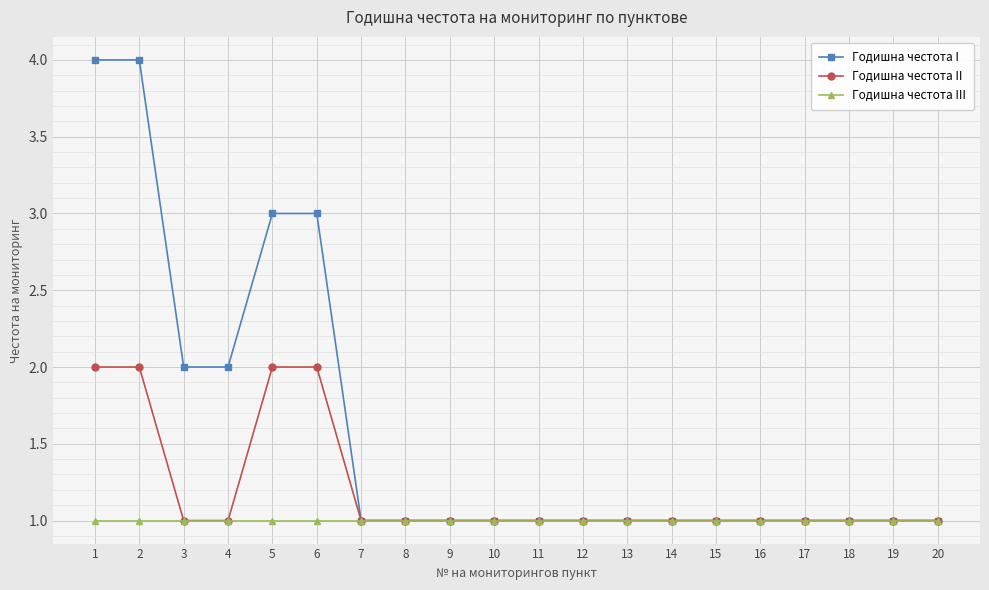

Reading left to right, list all the values displayed in this chart.

Годишна честота I: 1=4	2=4	3=2	4=2	5=3	6=3	7=1	8=1	9=1	10=1	11=1	12=1	13=1	14=1	15=1	16=1	17=1	18=1	19=1	20=1
Годишна честота II: 1=2	2=2	3=1	4=1	5=2	6=2	7=1	8=1	9=1	10=1	11=1	12=1	13=1	14=1	15=1	16=1	17=1	18=1	19=1	20=1
Годишна честота III: 1=1	2=1	3=1	4=1	5=1	6=1	7=1	8=1	9=1	10=1	11=1	12=1	13=1	14=1	15=1	16=1	17=1	18=1	19=1	20=1